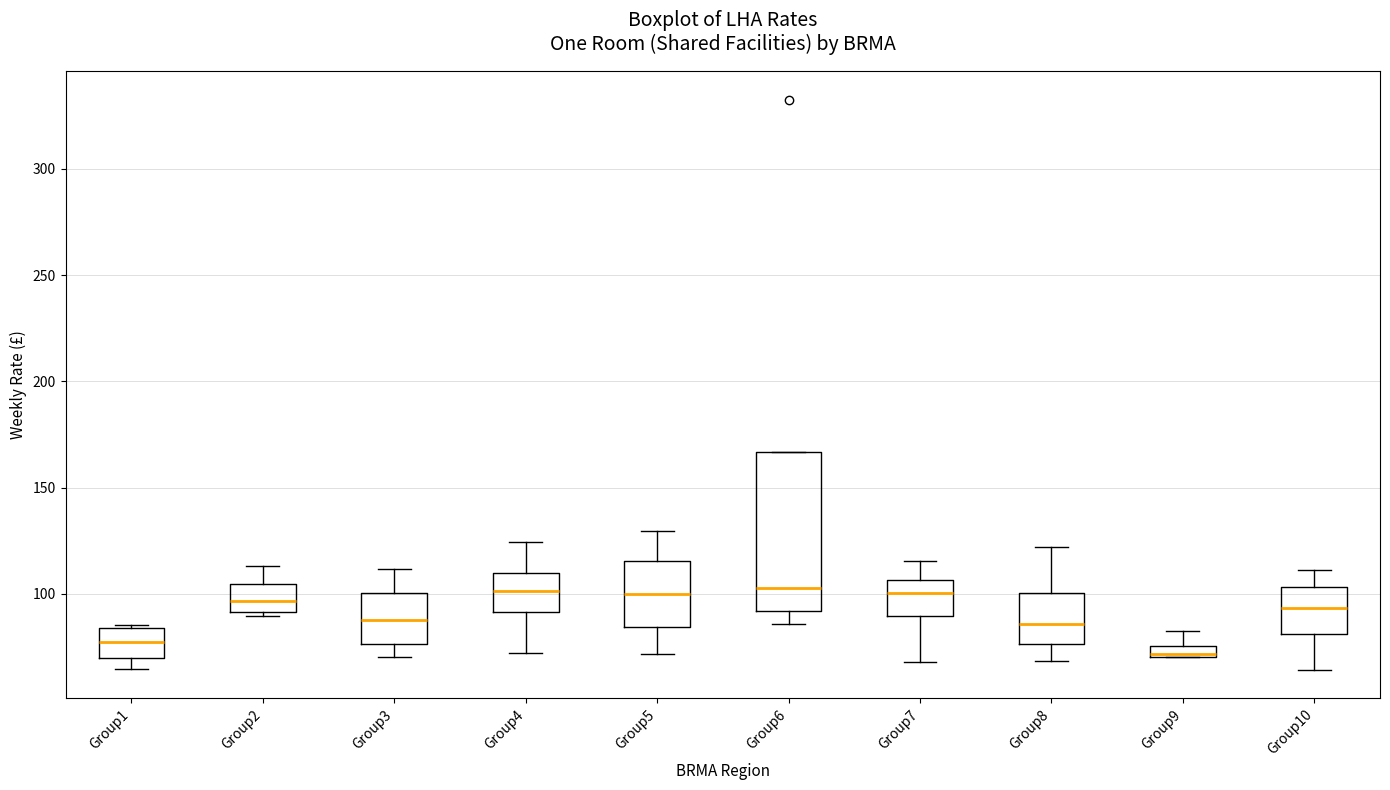

Where does the lower whisker of the box for Group5 end on the y-axis? The values are not printed on the chart, so give them approximately, as read against the axis.

70